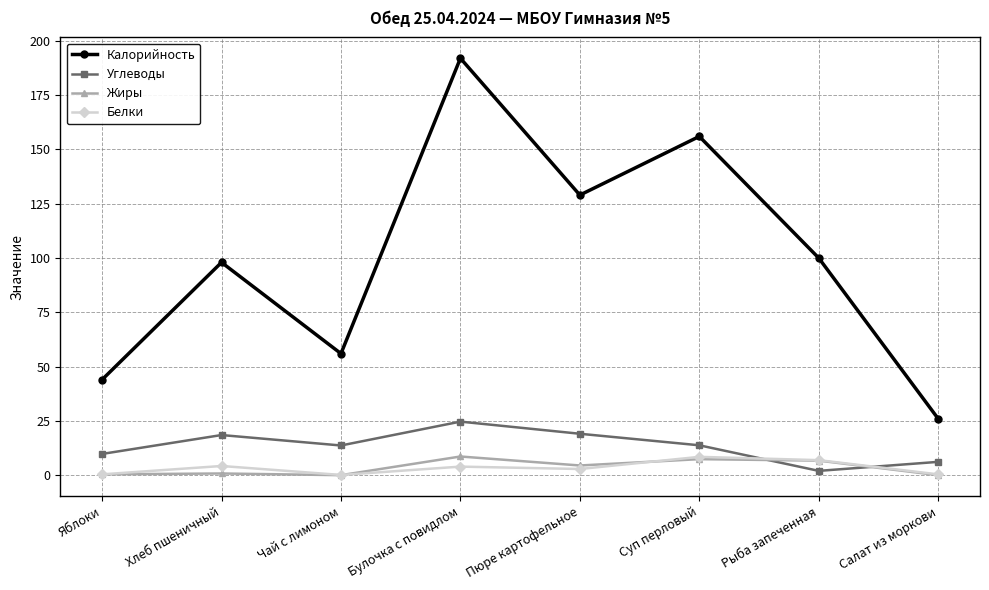

What is the difference between the maximum and second lowest values in the Углеводы series?

18.5